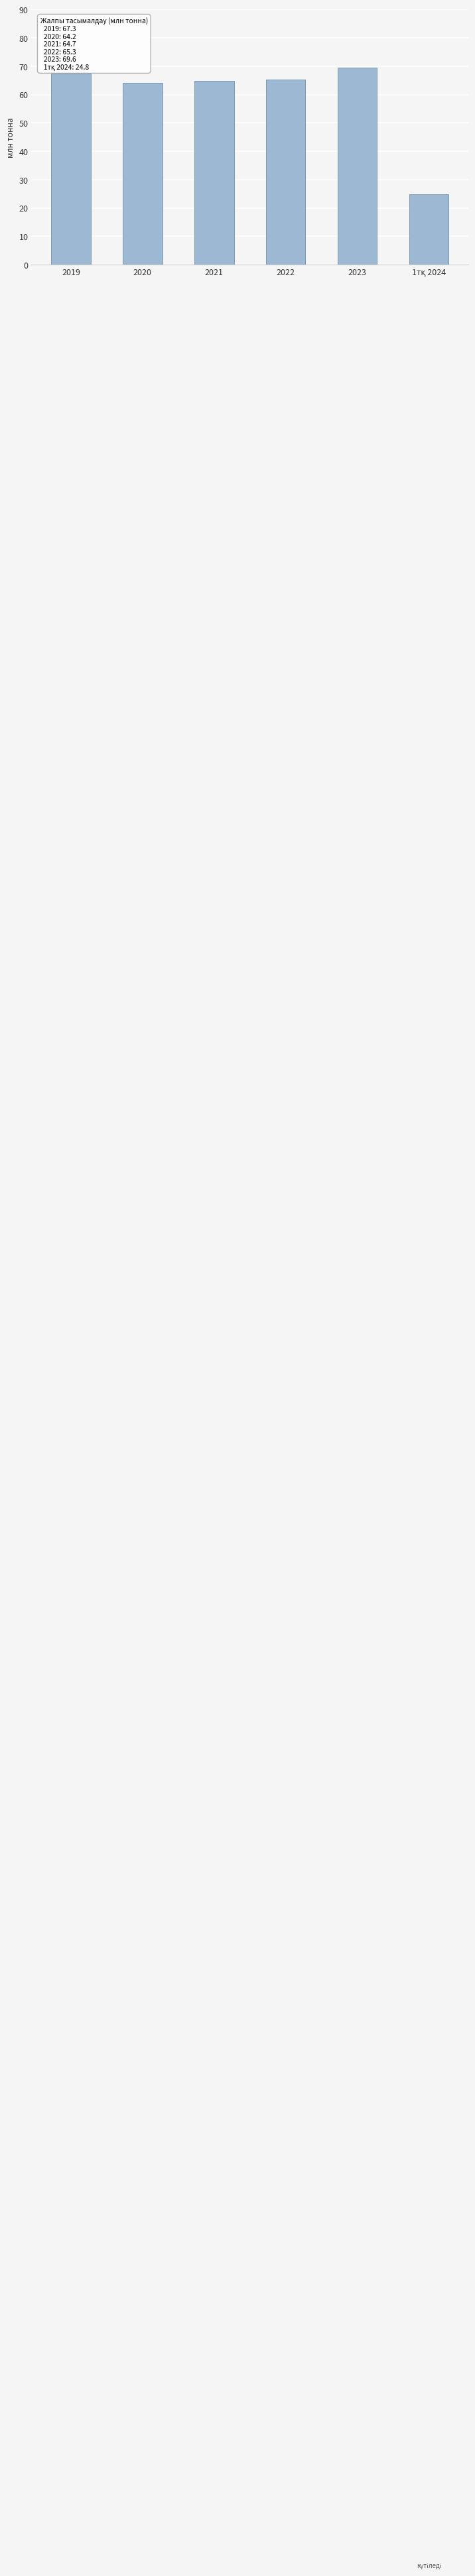

The chart shows a value of 97.6 at 2019. True or false?

False